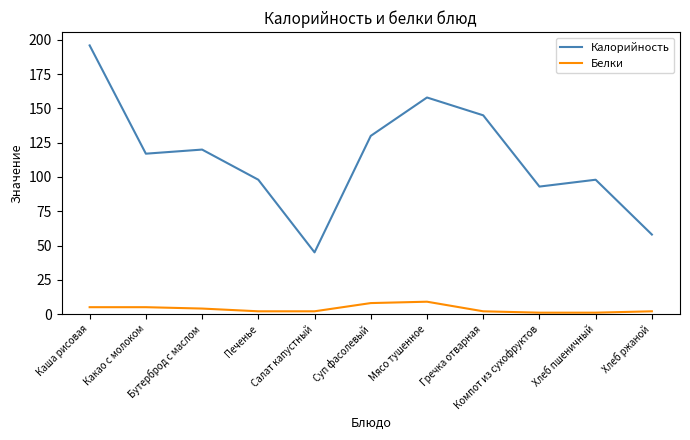

What is the difference between the highest and lowest values at Суп фасолевый?

122